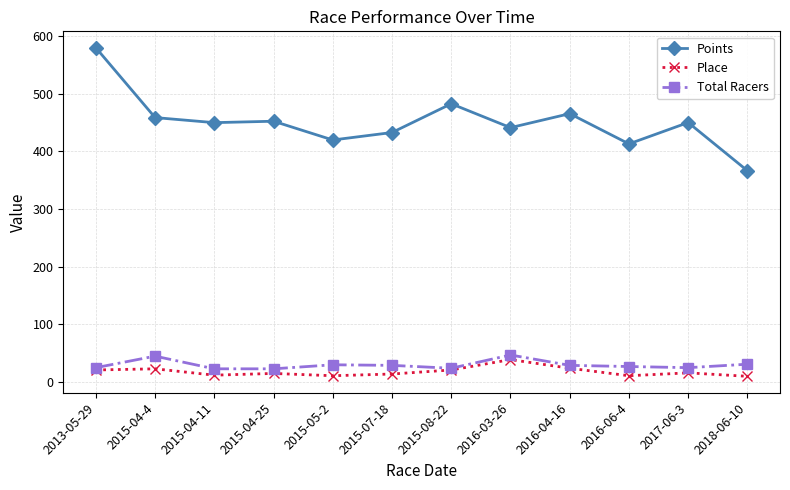

At how many categories does at least one series exceed 301?

12